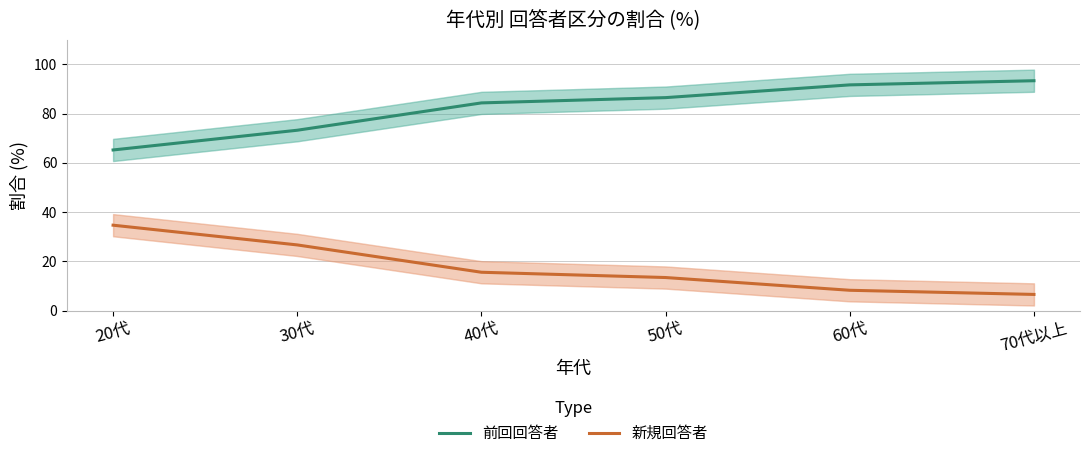

Which series has the widest spread of values?

新規回答者